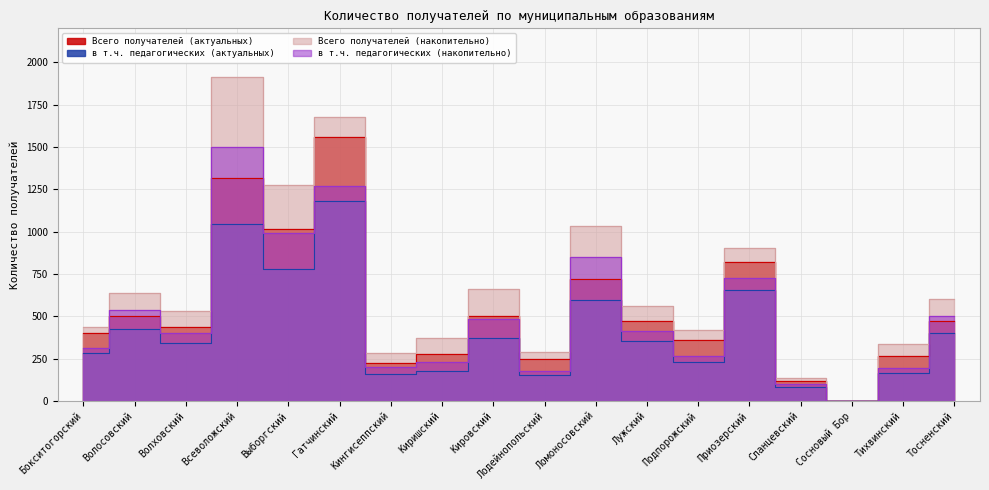

Which category has the lowest value in the Всего получателей (актуальных) series?

Сосновый Бор